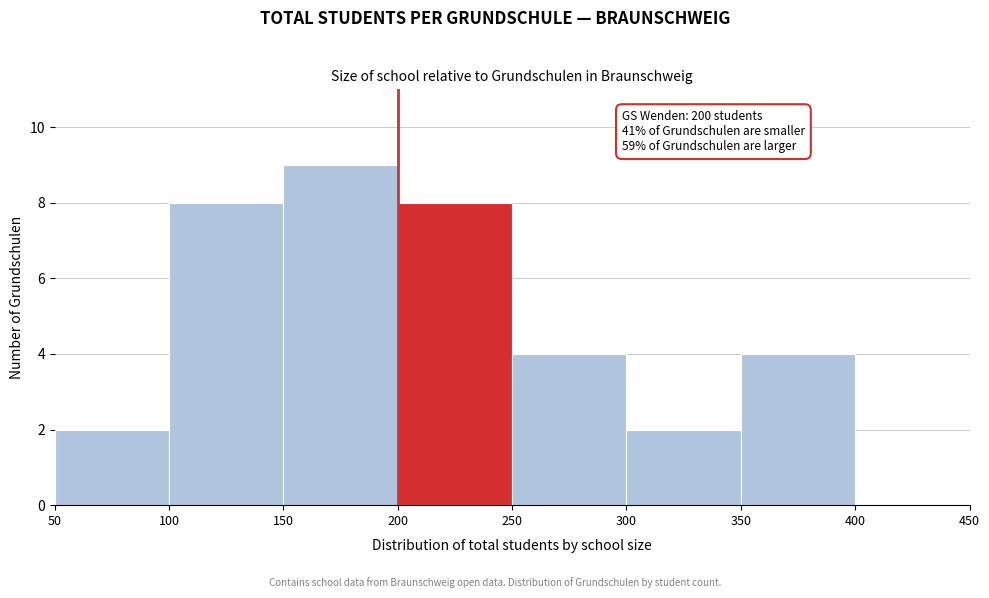

Over which range of the x-axis is the bar tallest?

150 to 200